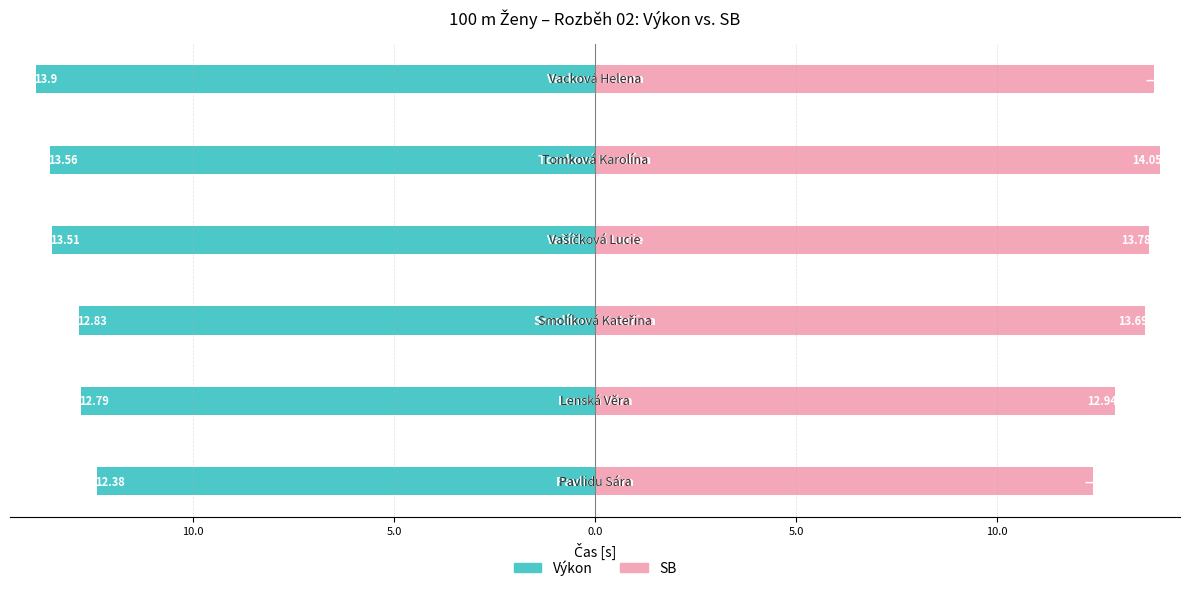

Rank the series at 10.0 from highest to lowest value.

SB, Výkon